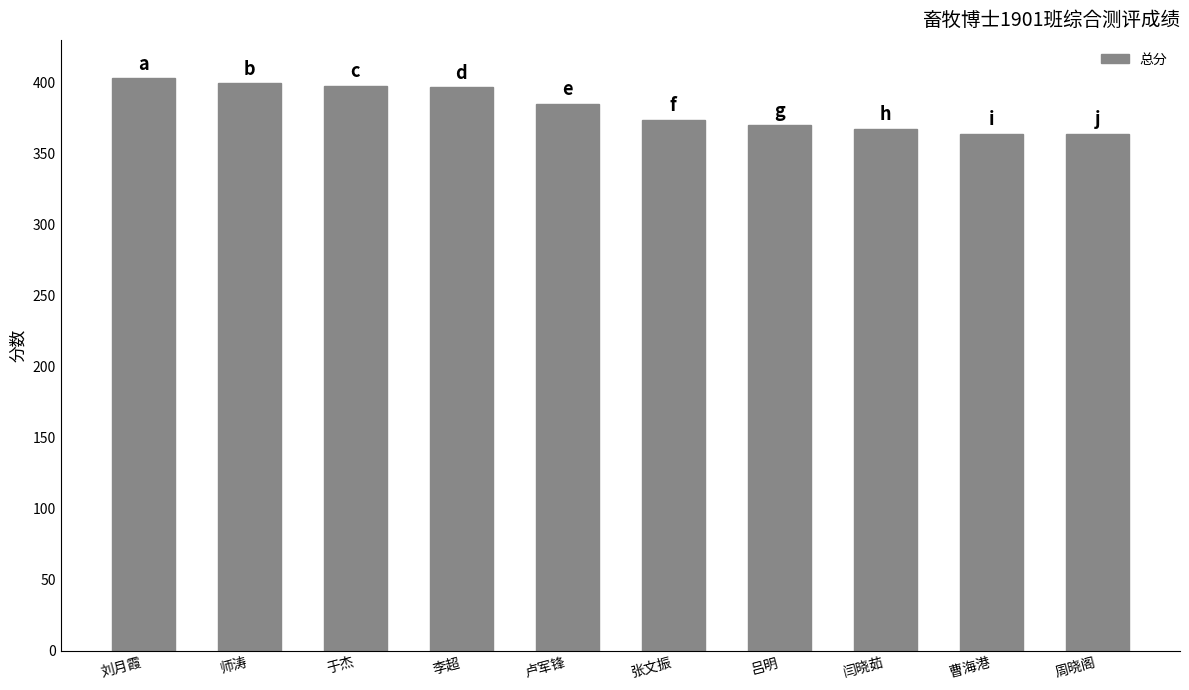

What position from the left is 李超?

4